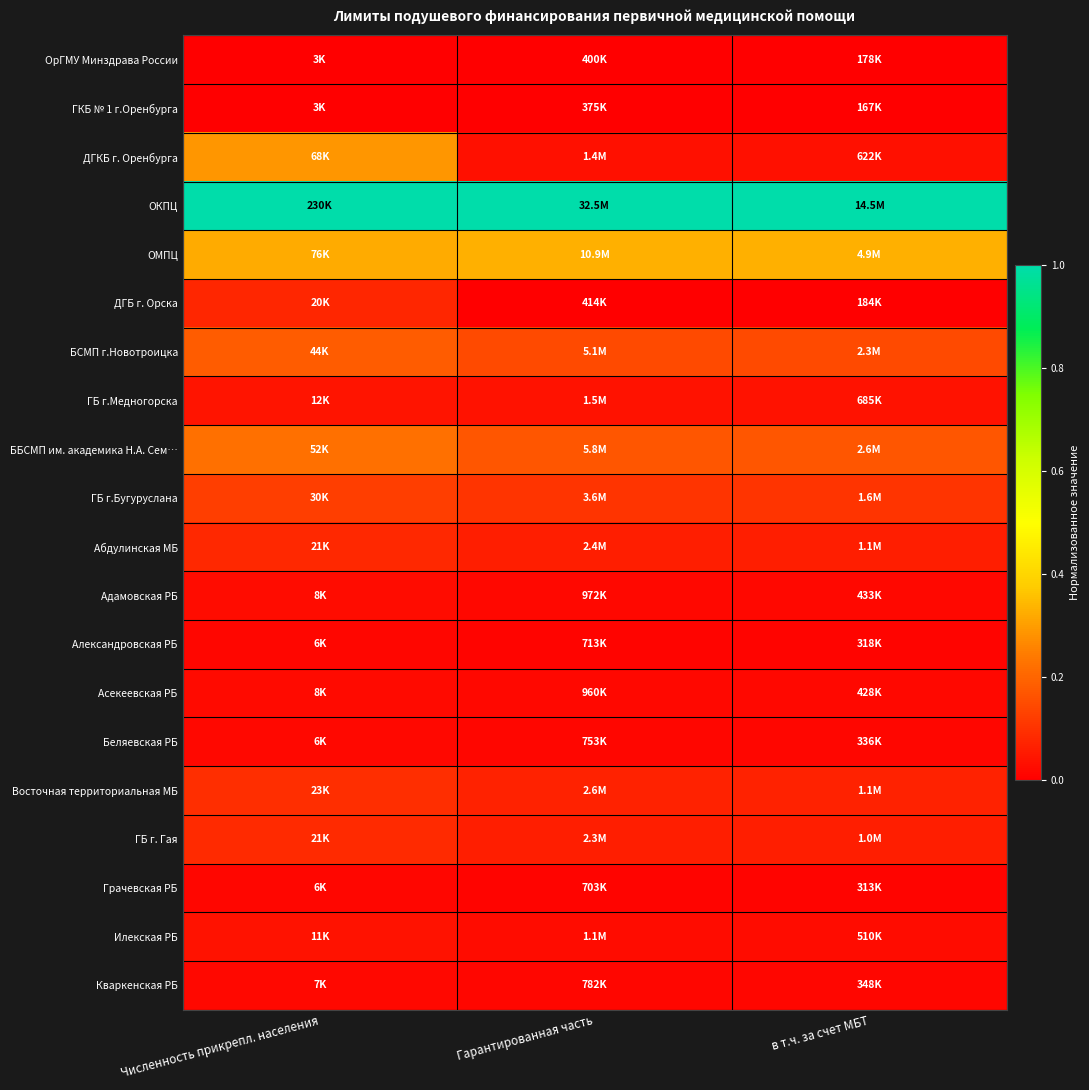

Reading left to right, what are all the values shown in this chart?

ОрГМУ Минздрава России: Численность прикрепл. населения=0.0	Гарантированная часть=0.0	в т.ч. за счет МБТ=0.0
ГКБ № 1 г.Оренбурга: Численность прикрепл. населения=0.0	Гарантированная часть=0.0	в т.ч. за счет МБТ=0.0
ДГКБ г. Оренбурга: Численность прикрепл. населения=0.3	Гарантированная часть=0.0	в т.ч. за счет МБТ=0.0
ОКПЦ: Численность прикрепл. населения=1.0	Гарантированная часть=1.0	в т.ч. за счет МБТ=1.0
ОМПЦ: Численность прикрепл. населения=0.3	Гарантированная часть=0.3	в т.ч. за счет МБТ=0.3
ДГБ г. Орска: Численность прикрепл. населения=0.1	Гарантированная часть=0.0	в т.ч. за счет МБТ=0.0
БСМП г.Новотроицка: Численность прикрепл. населения=0.2	Гарантированная часть=0.1	в т.ч. за счет МБТ=0.1
ГБ г.Медногорска: Численность прикрепл. населения=0.0	Гарантированная часть=0.0	в т.ч. за счет МБТ=0.0
ББСМП им. академика Н.А. Сем…: Численность прикрепл. населения=0.2	Гарантированная часть=0.2	в т.ч. за счет МБТ=0.2
ГБ г.Бугуруслана: Численность прикрепл. населения=0.1	Гарантированная часть=0.1	в т.ч. за счет МБТ=0.1
Абдулинская МБ: Численность прикрепл. населения=0.1	Гарантированная часть=0.1	в т.ч. за счет МБТ=0.1
Адамовская РБ: Численность прикрепл. населения=0.0	Гарантированная часть=0.0	в т.ч. за счет МБТ=0.0
Александровская РБ: Численность прикрепл. населения=0.0	Гарантированная часть=0.0	в т.ч. за счет МБТ=0.0
Асекеевская РБ: Численность прикрепл. населения=0.0	Гарантированная часть=0.0	в т.ч. за счет МБТ=0.0
Беляевская РБ: Численность прикрепл. населения=0.0	Гарантированная часть=0.0	в т.ч. за счет МБТ=0.0
Восточная территориальная МБ: Численность прикрепл. населения=0.1	Гарантированная часть=0.1	в т.ч. за счет МБТ=0.1
ГБ г. Гая: Численность прикрепл. населения=0.1	Гарантированная часть=0.1	в т.ч. за счет МБТ=0.1
Грачевская РБ: Численность прикрепл. населения=0.0	Гарантированная часть=0.0	в т.ч. за счет МБТ=0.0
Илекская РБ: Численность прикрепл. населения=0.0	Гарантированная часть=0.0	в т.ч. за счет МБТ=0.0
Кваркенская РБ: Численность прикрепл. населения=0.0	Гарантированная часть=0.0	в т.ч. за счет МБТ=0.0